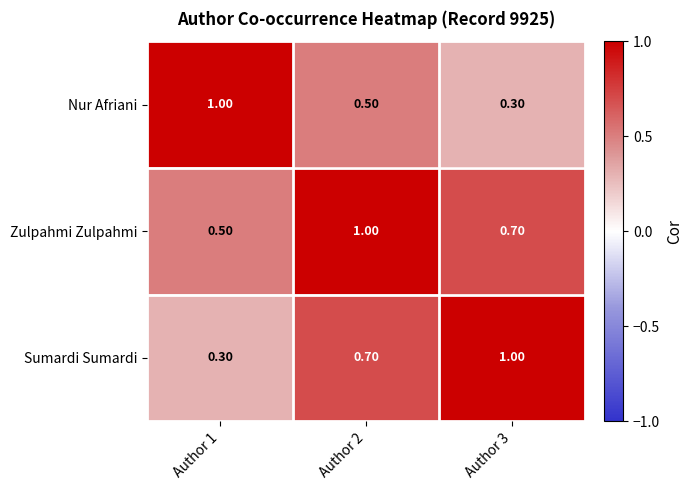

How many data points does each series have?

3